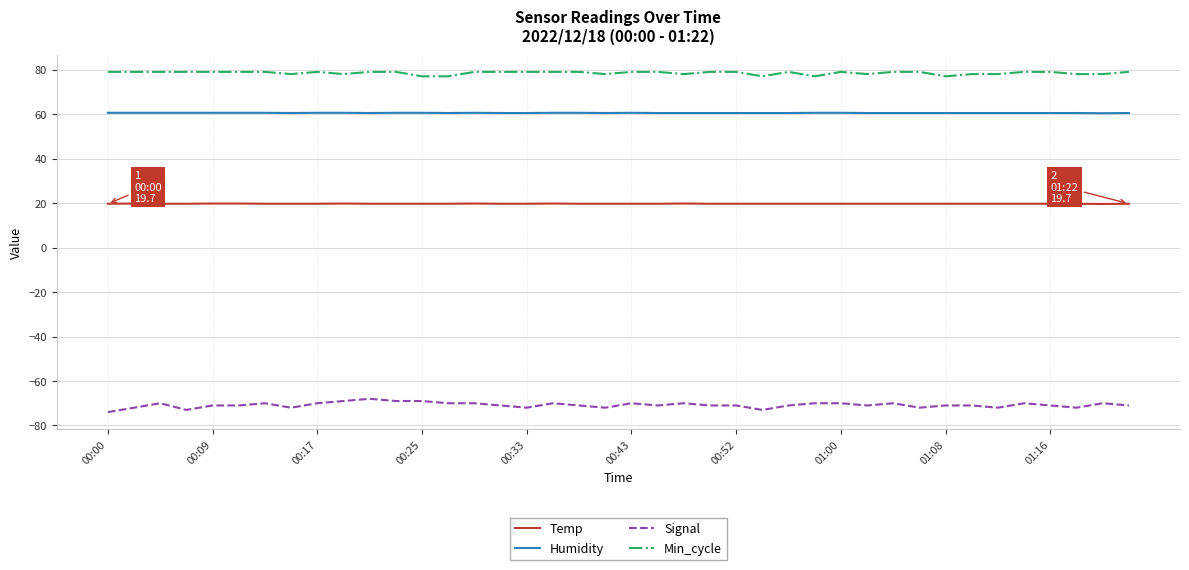

List the series in order of their peak value, highest first.

Min_cycle, Humidity, Temp, Signal